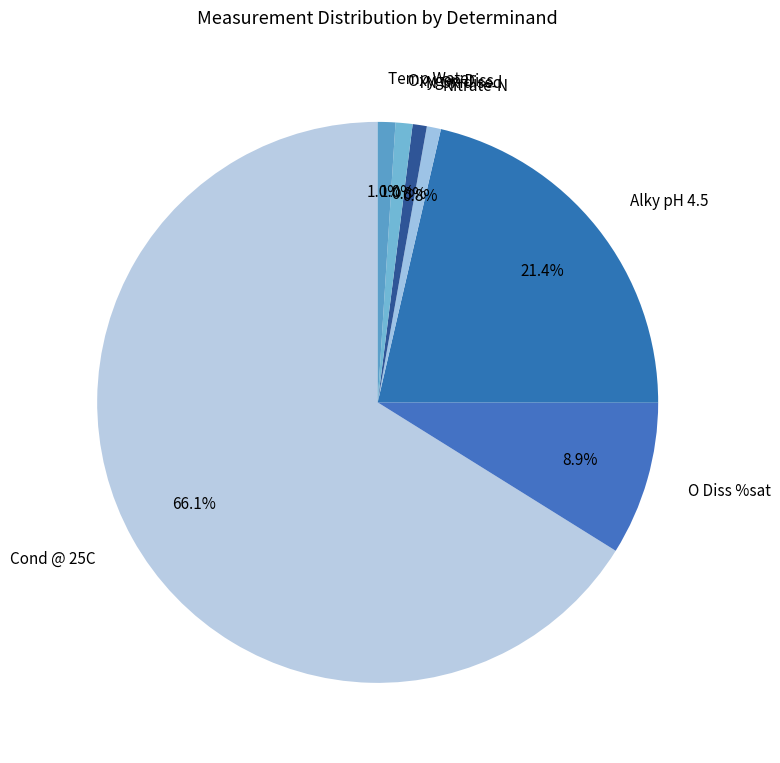

Between Temp Water and Cond @ 25C, which is larger?

Cond @ 25C